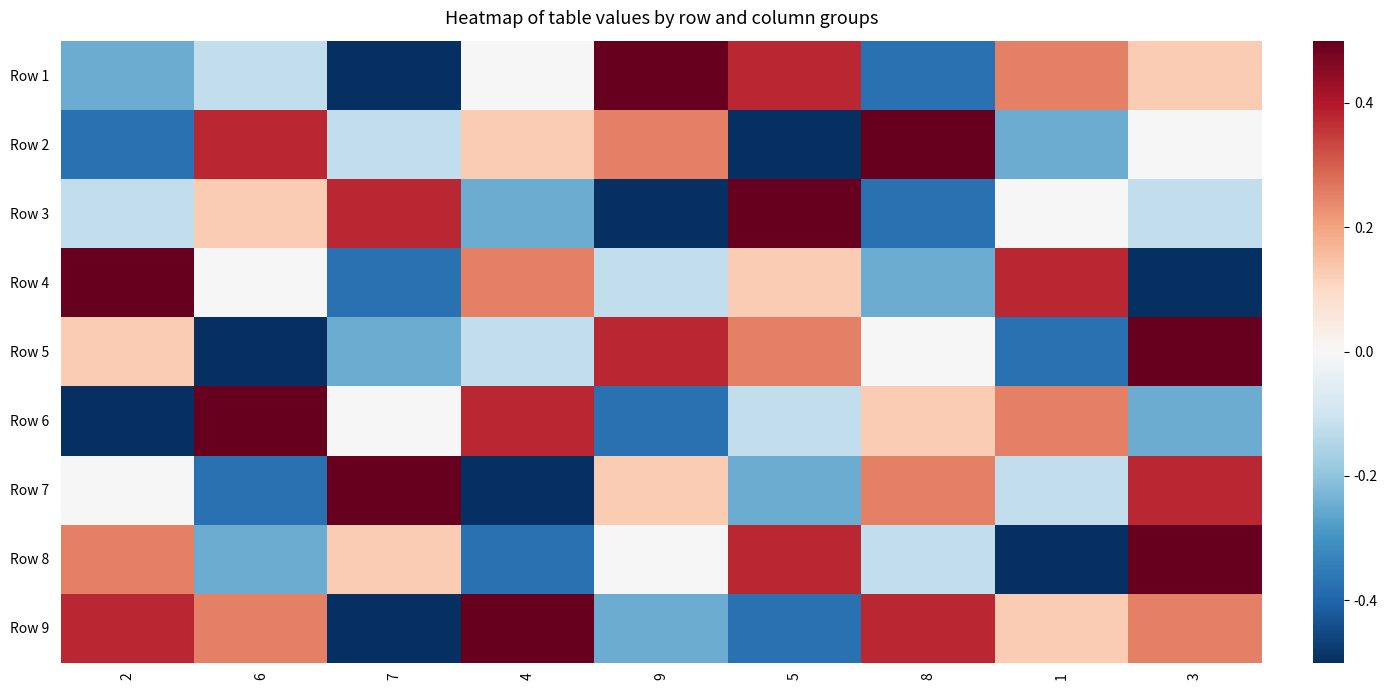

How many series are shown in this chart?

9